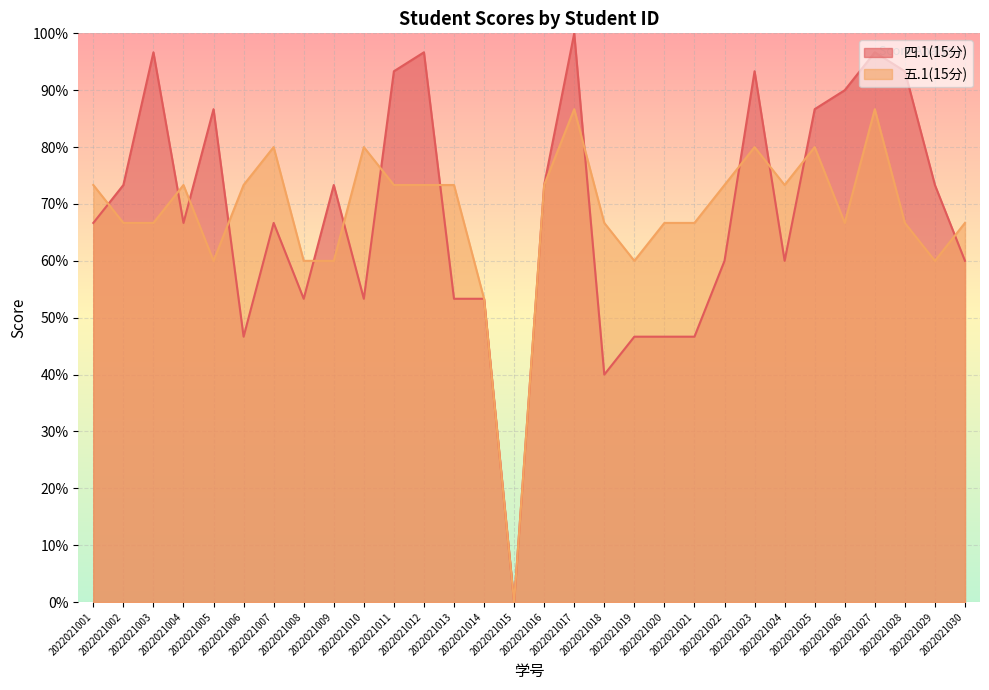

What is the total value across all series at 2022021009?

20.0